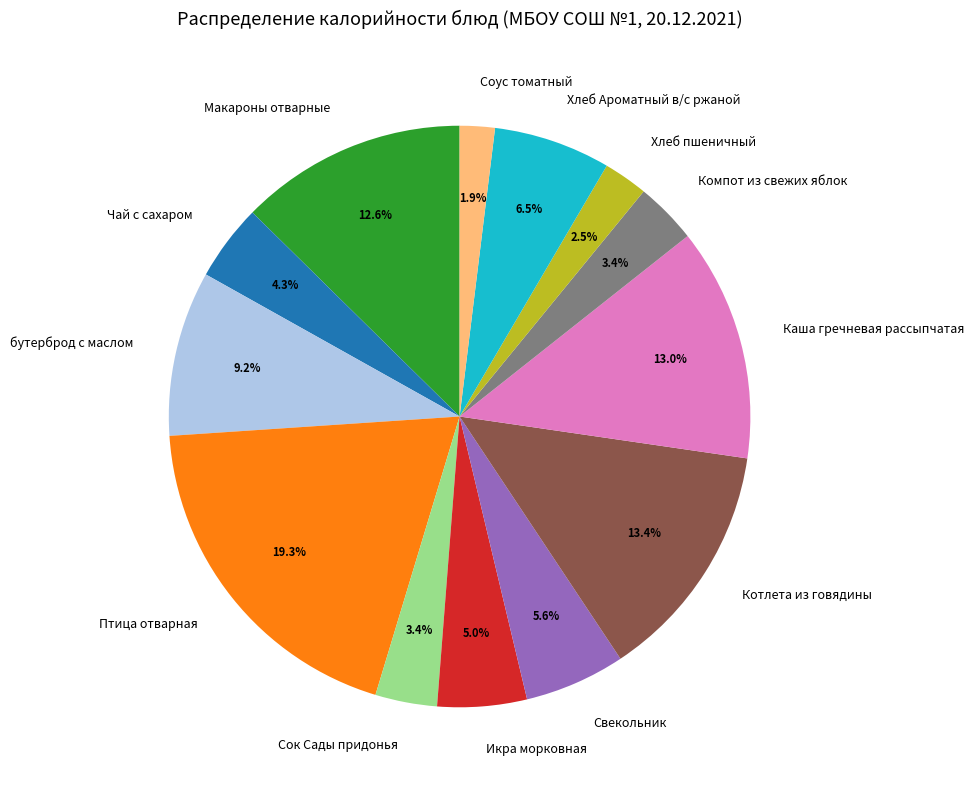

The Компот из свежих яблок slice represents 15% of the pie. True or false?

False